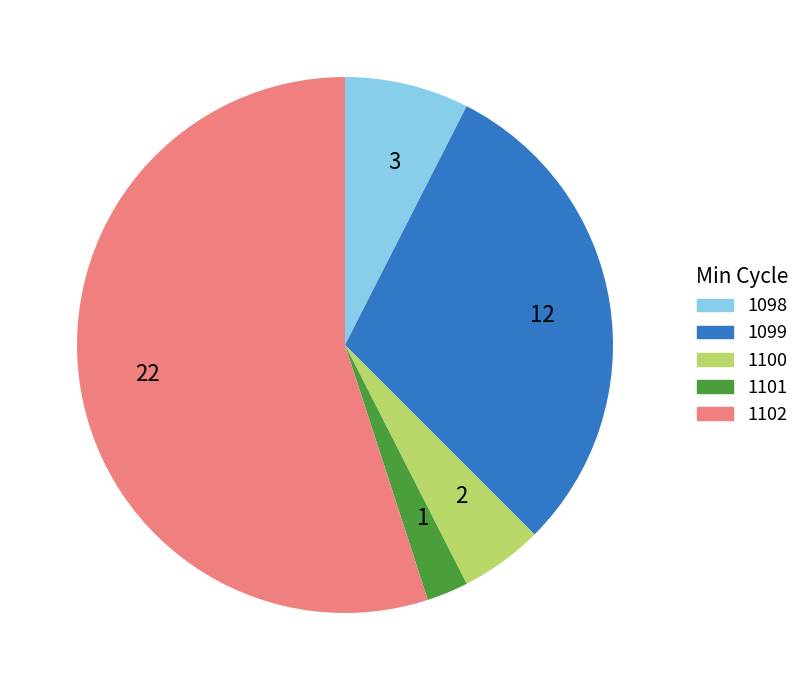

Is 12 the majority of the pie?

No